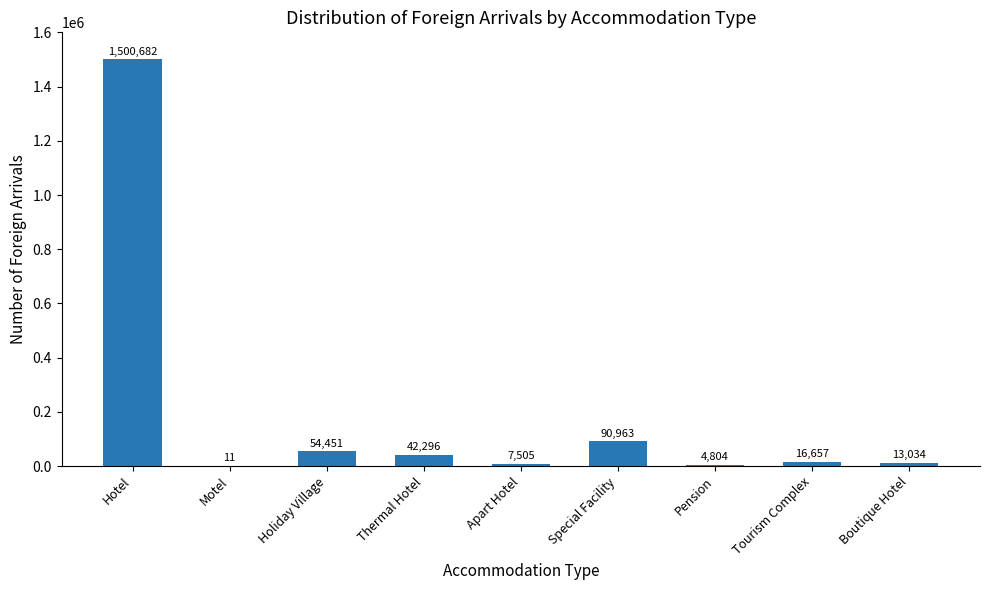

What is the sum of all values?

1730403